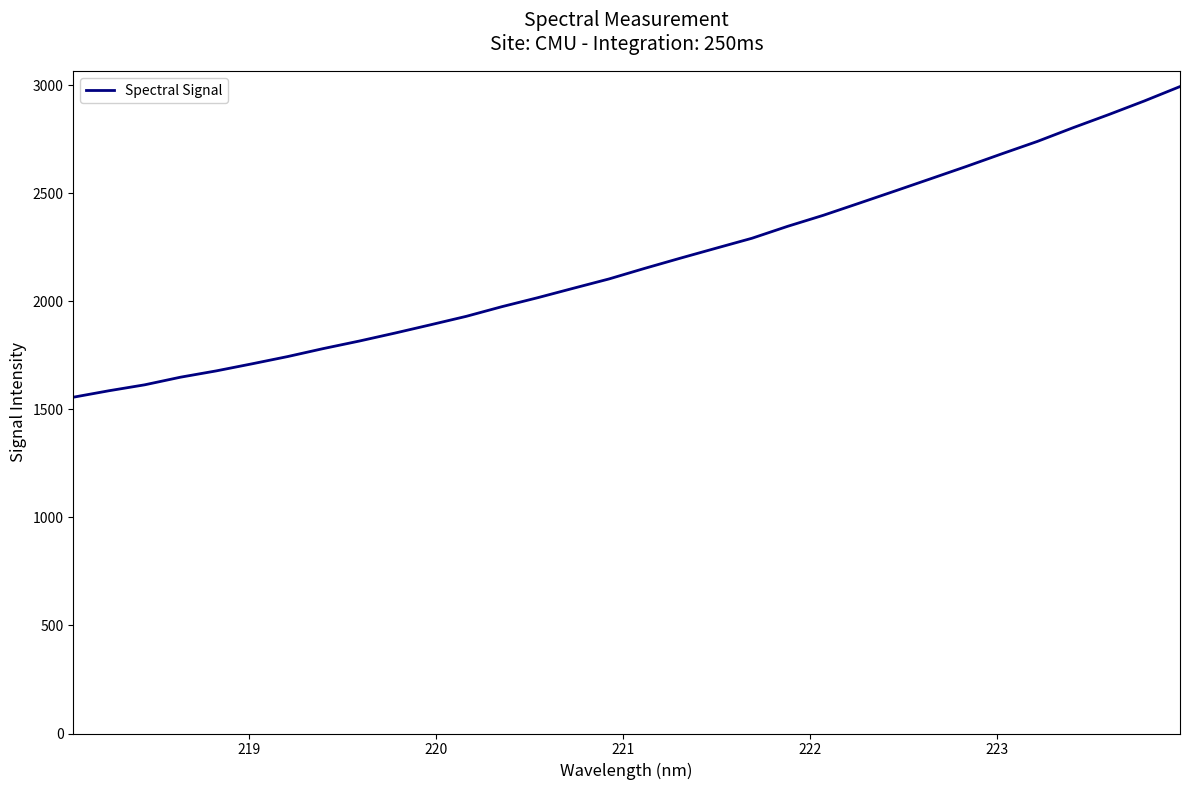

What is the minimum value shown in the chart?

1555.9